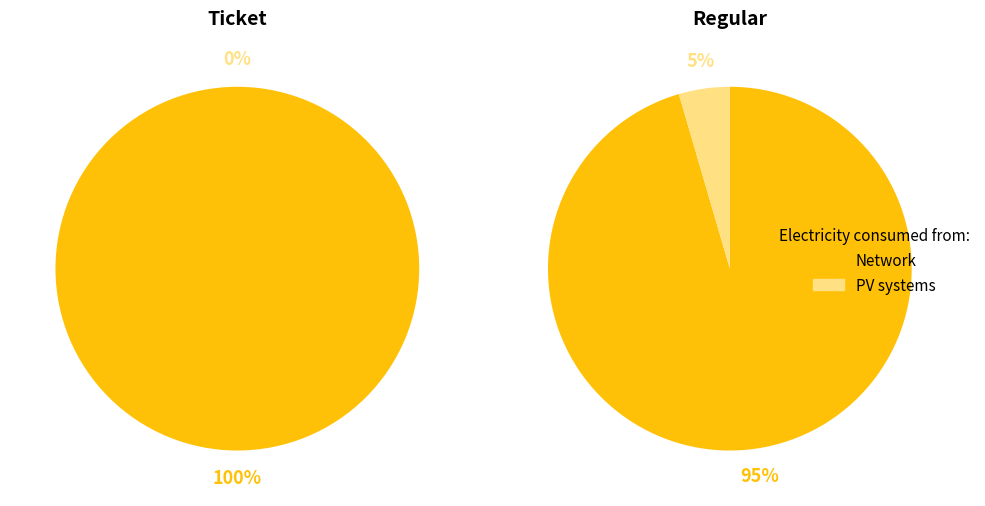

How many segments does this pie chart have?

2